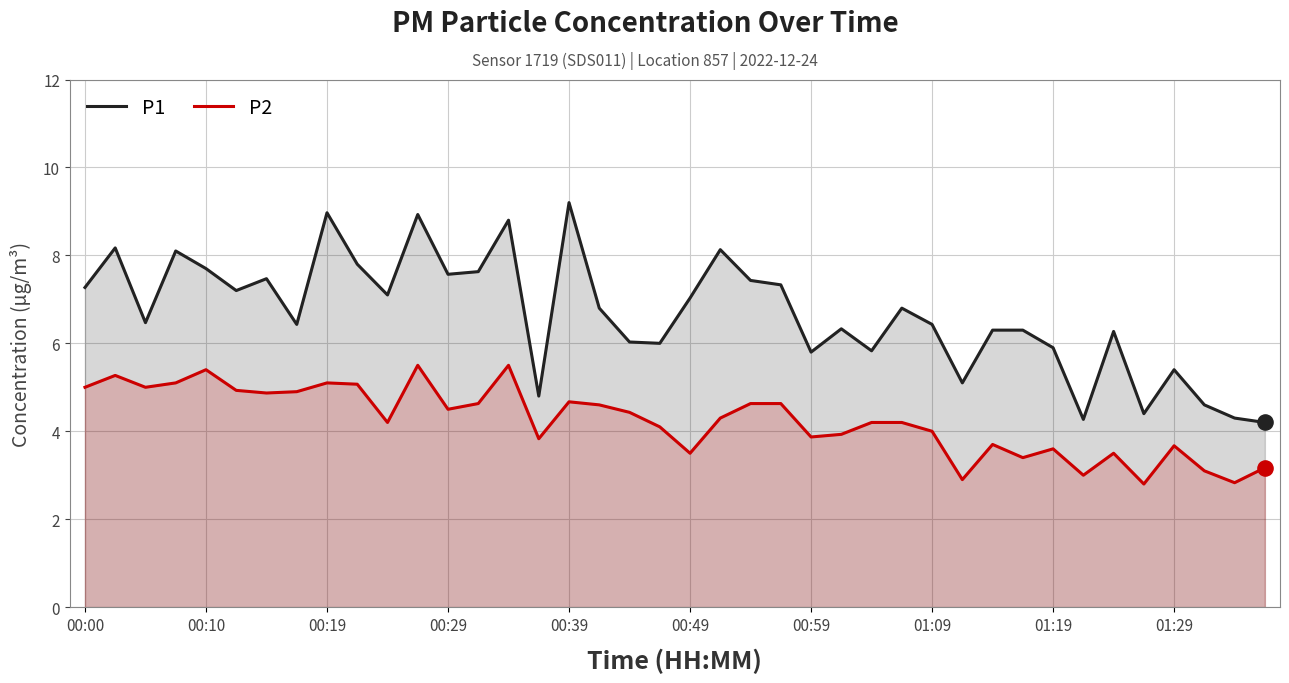

Which series contains the highest Y value?

P1